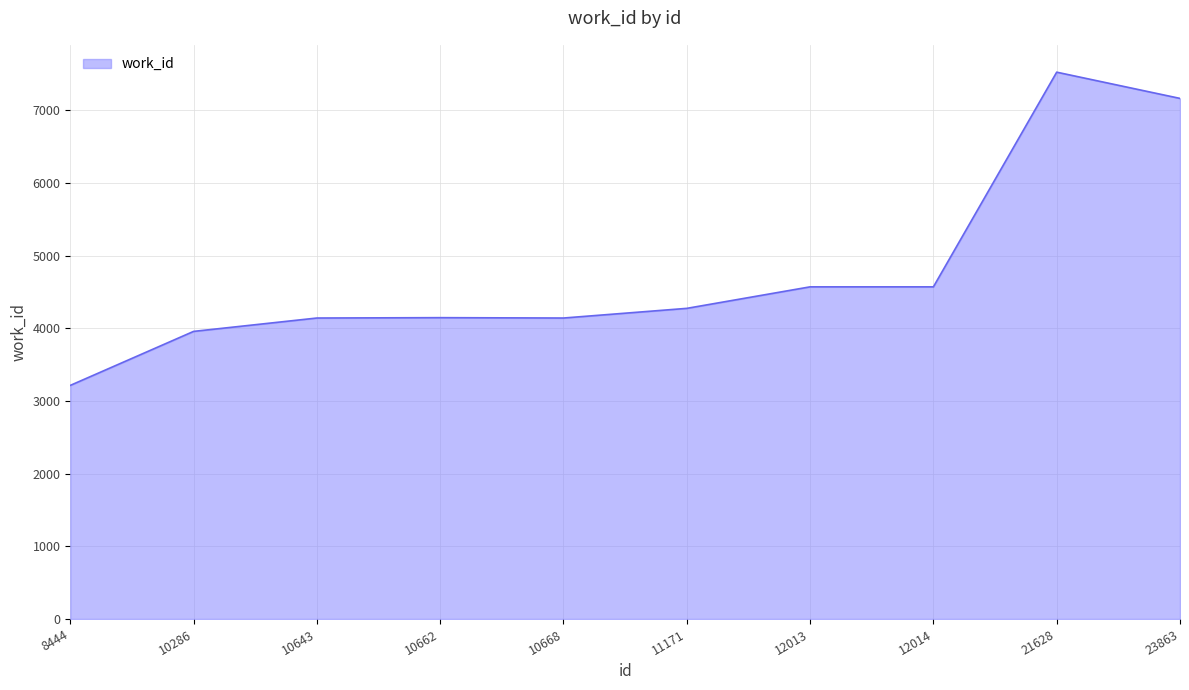

The value at 10643 is 5625. True or false?

False